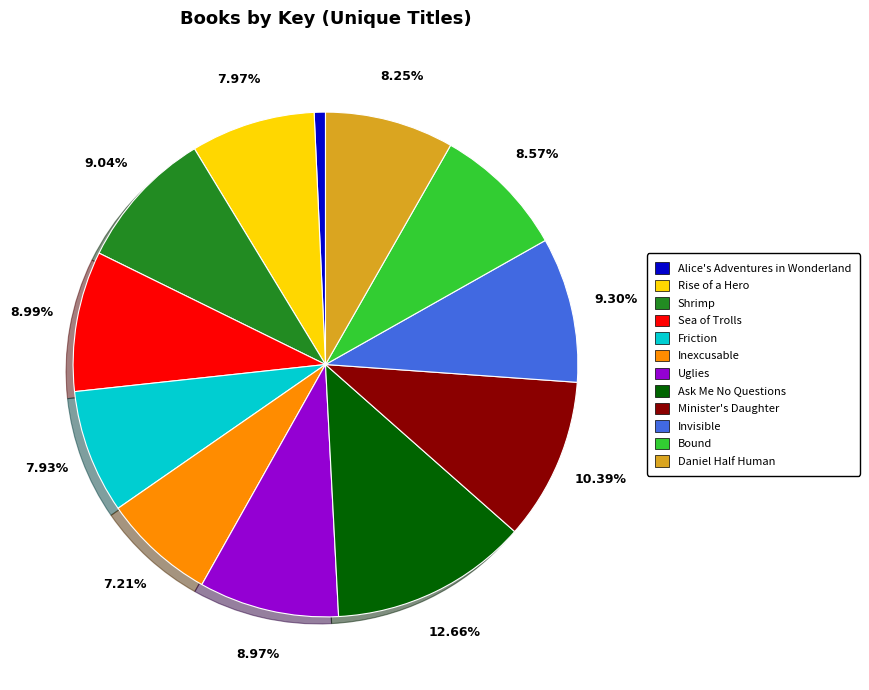

What percentage is the Inexcusable slice, to the nearest percent?

7%